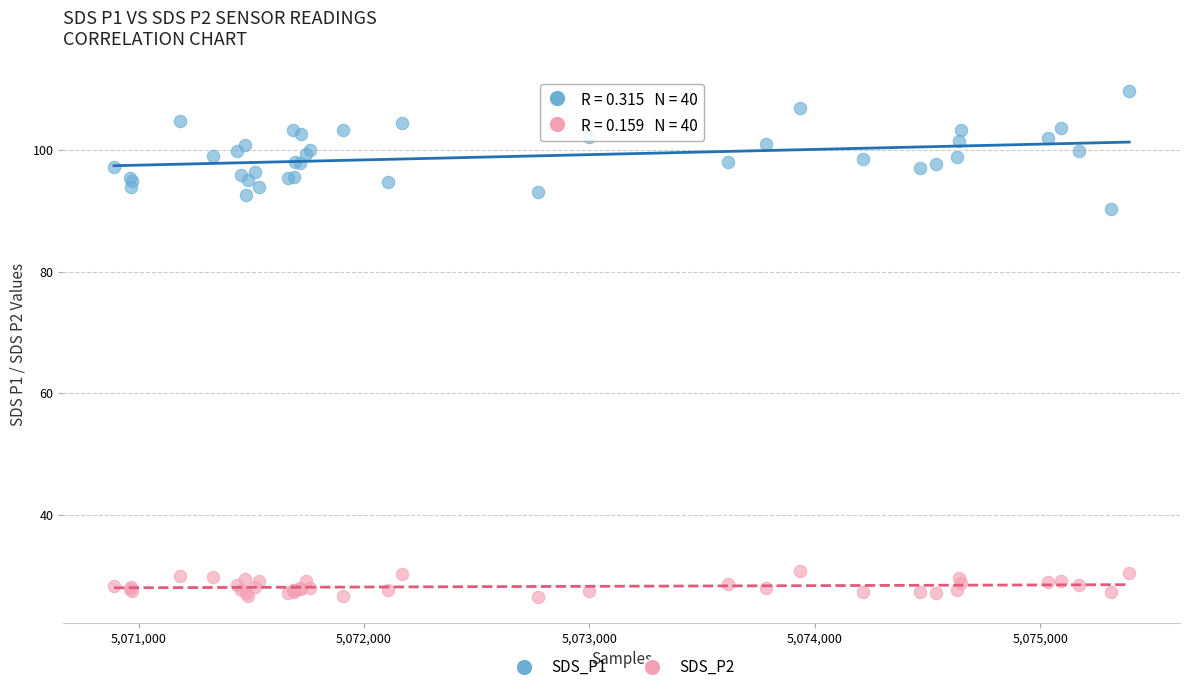

Which series reaches the maximum Y coordinate?

SDS_P1